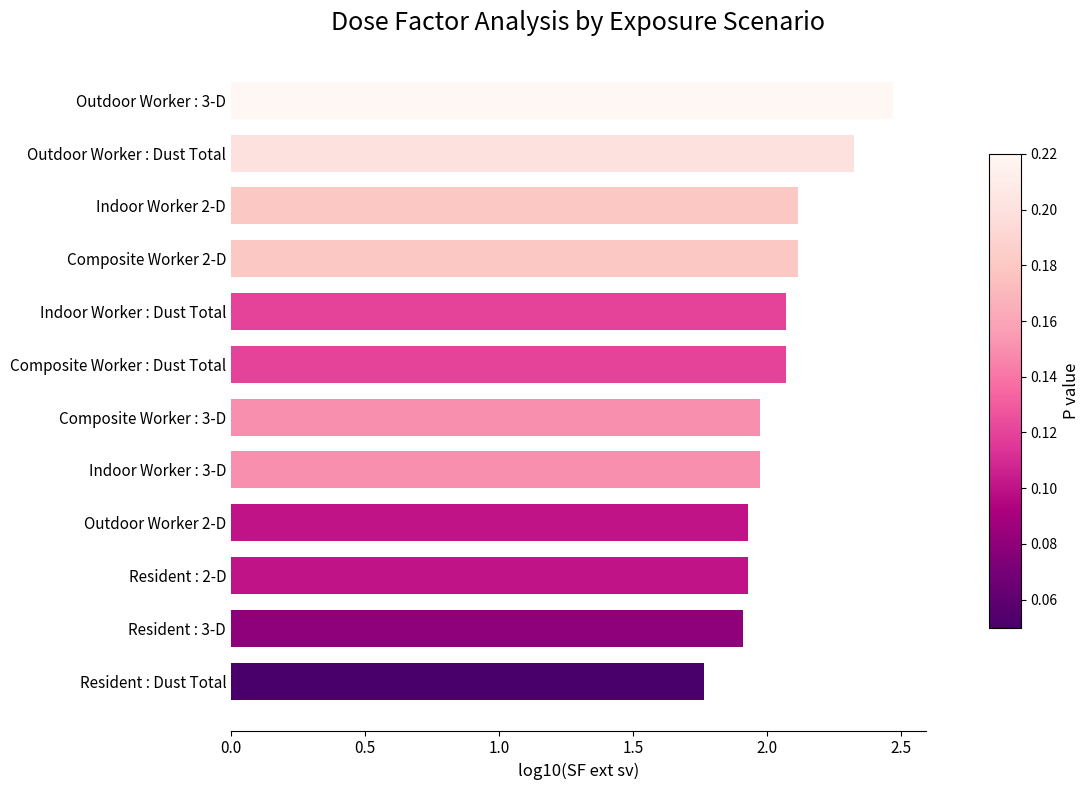

What is the difference between the maximum and minimum values?

0.7